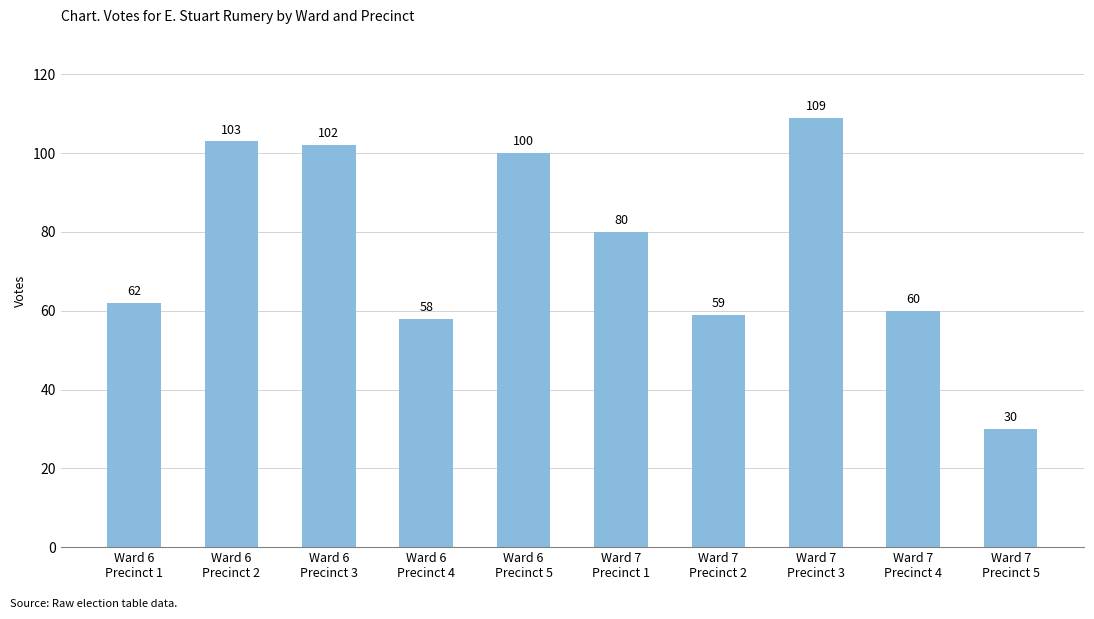

What is the value of the 10th bar from the left?

30